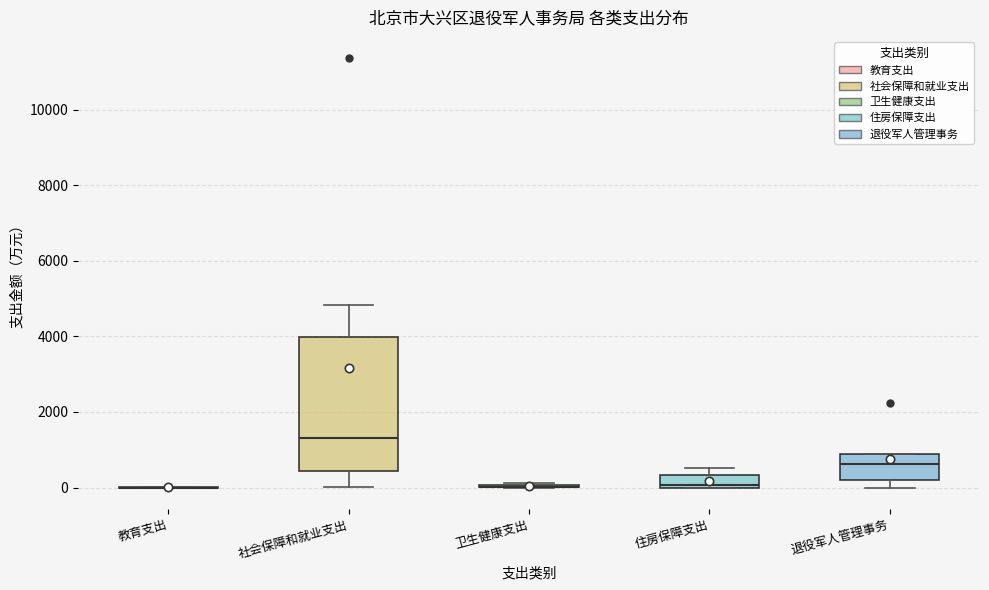

Reading left to right, transcribe this box plot: for each box, give where its median line is, the range the box spans, and where its two whiskers end, as read against the y-axis. The values are not printed on the chart, so give them approximately, as read against the axis.

教育支出: box collapsed to a line at 0, whiskers 0 to 0
社会保障和就业支出: median 1400, box 400 to 4000, whiskers 0 to 4800
卫生健康支出: box collapsed to a line at 0, whiskers 0 to 200
住房保障支出: median 0, box 0 to 400, whiskers 0 to 600
退役军人管理事务: median 600, box 200 to 800, whiskers 0 to 800